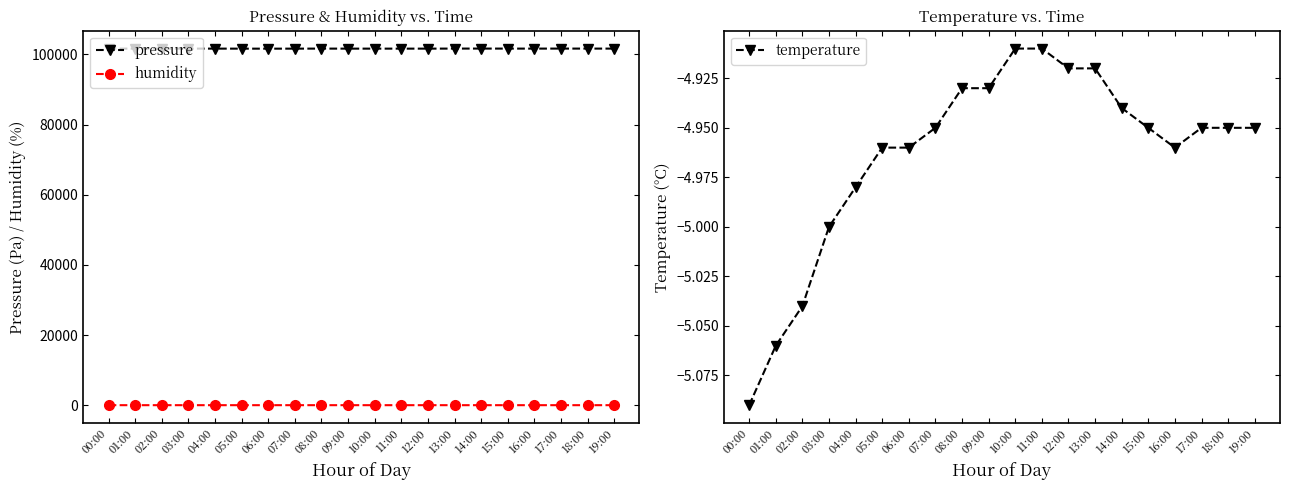

Between 06:00 and 10:00, which series saw the biggest shift?

pressure